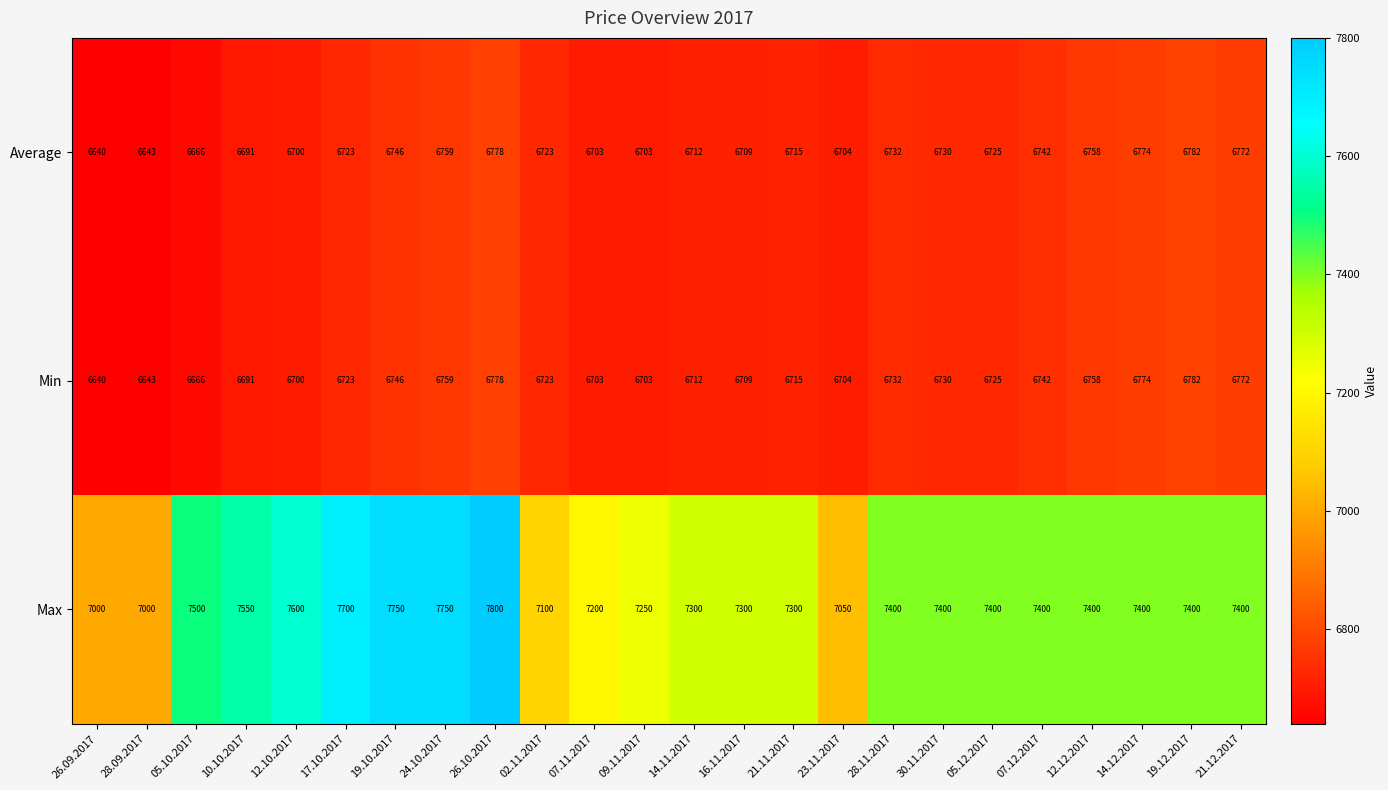

Which series changed the most between 16.11.2017 and 12.12.2017?

Max